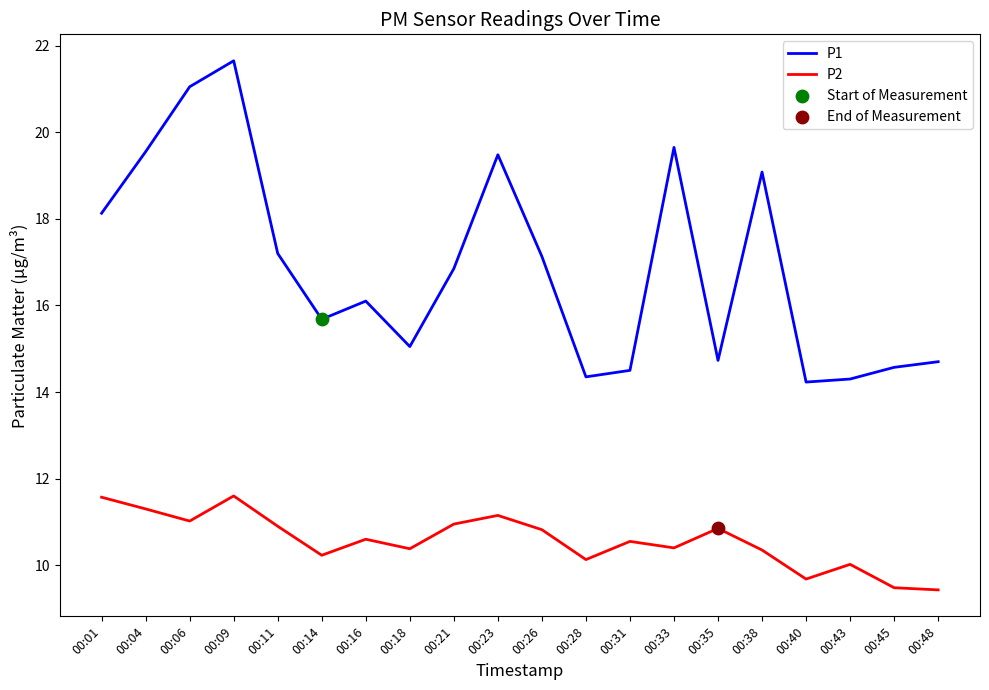

At which category is the sum across all series the highest?

00:09